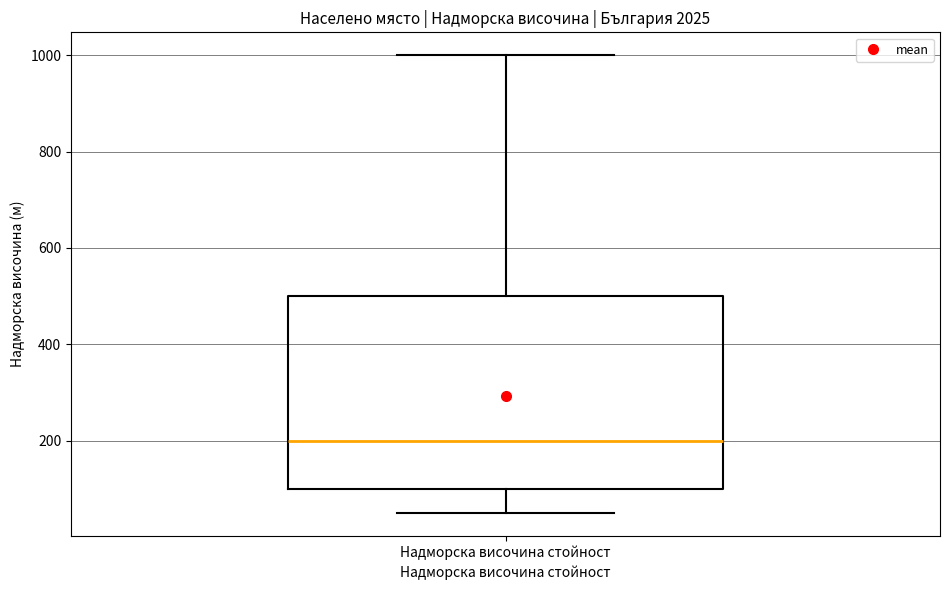

Where does the lower whisker of the box for Надморска височина стойност end on the y-axis? The values are not printed on the chart, so give them approximately, as read against the axis.

60